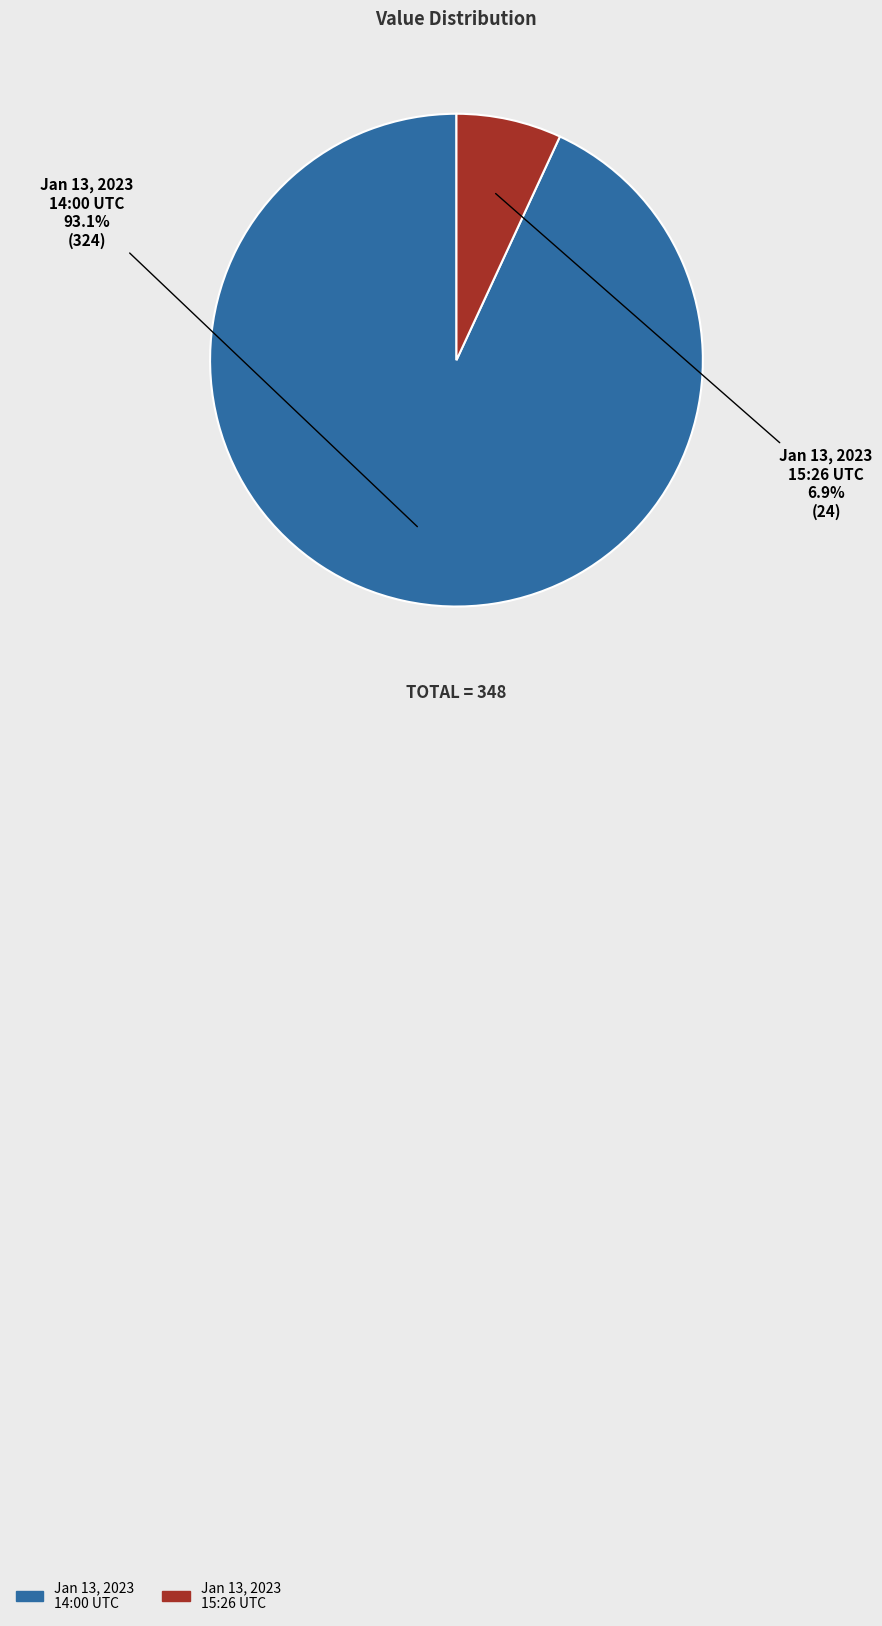

Does any single category account for the majority?

Yes